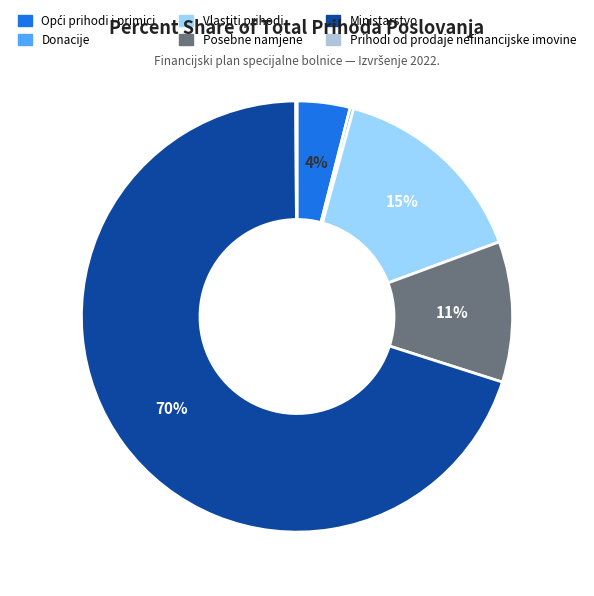

Does Ministarstvo account for over 50% of the chart?

Yes